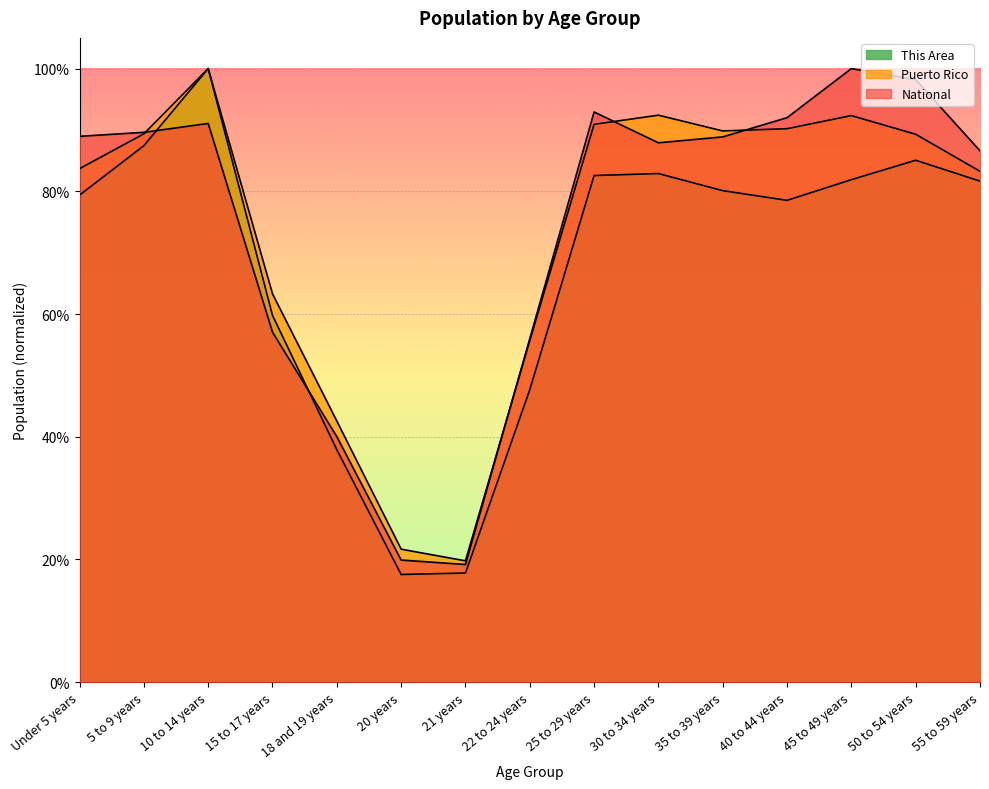

What is the difference between the maximum and minimum values in the Puerto Rico series?

0.8